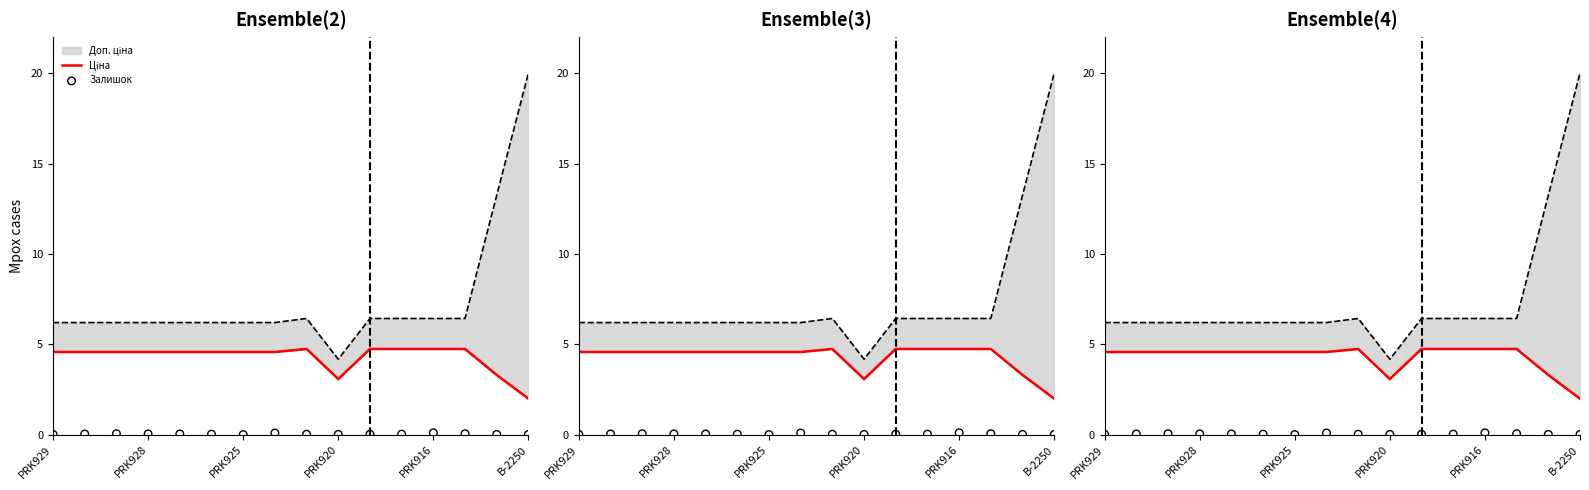

What is the total value across all series at PRK925?

4.6